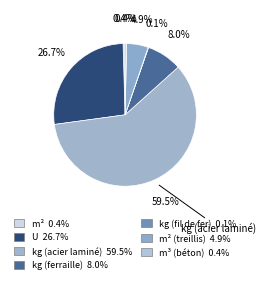

How many slices are in this pie chart?

7